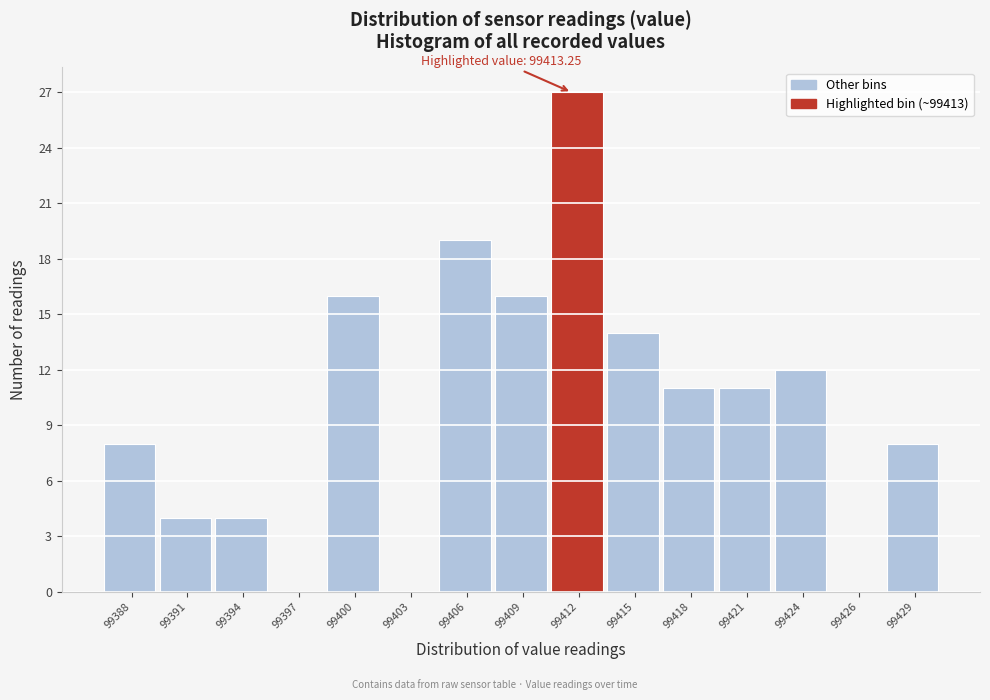

Reading right to left, transcribe all the data shown in this chart.

99429=8	99426=0	99424=12	99421=11	99418=11	99415=14	99412=27	99409=16	99406=19	99403=0	99400=16	99397=0	99394=4	99391=4	99388=8